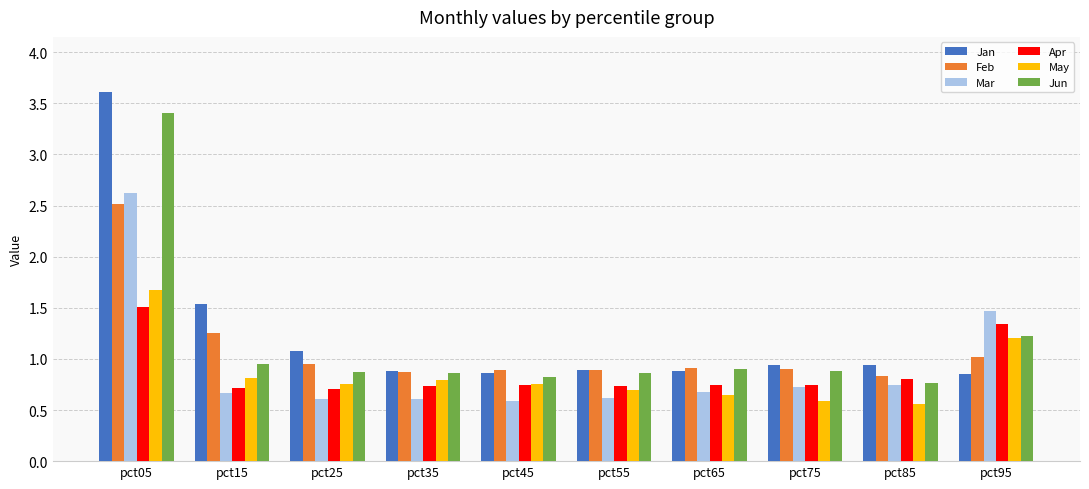

Which series has the largest range (max minus min)?

Jan